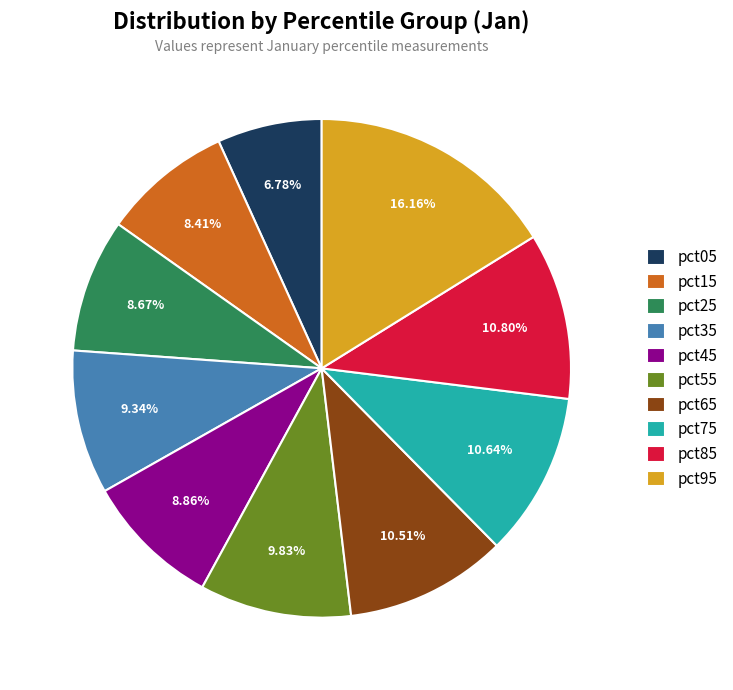

Does pct05 represent more than half of the total?

No